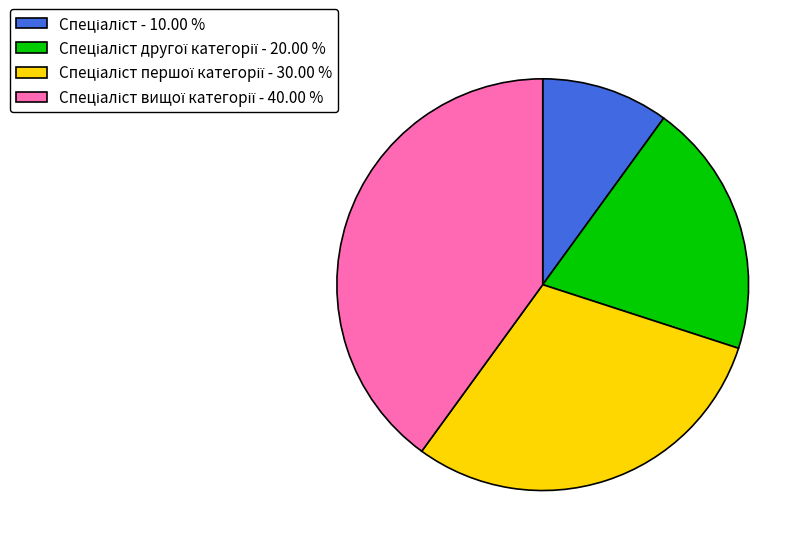

Is there a majority slice in this chart?

No